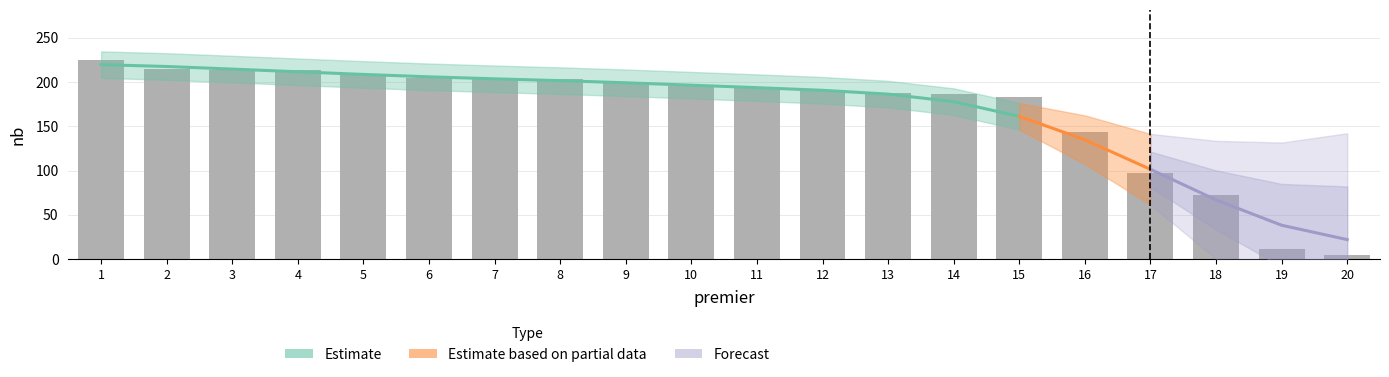

What is the difference between the second highest and minimum values?

210